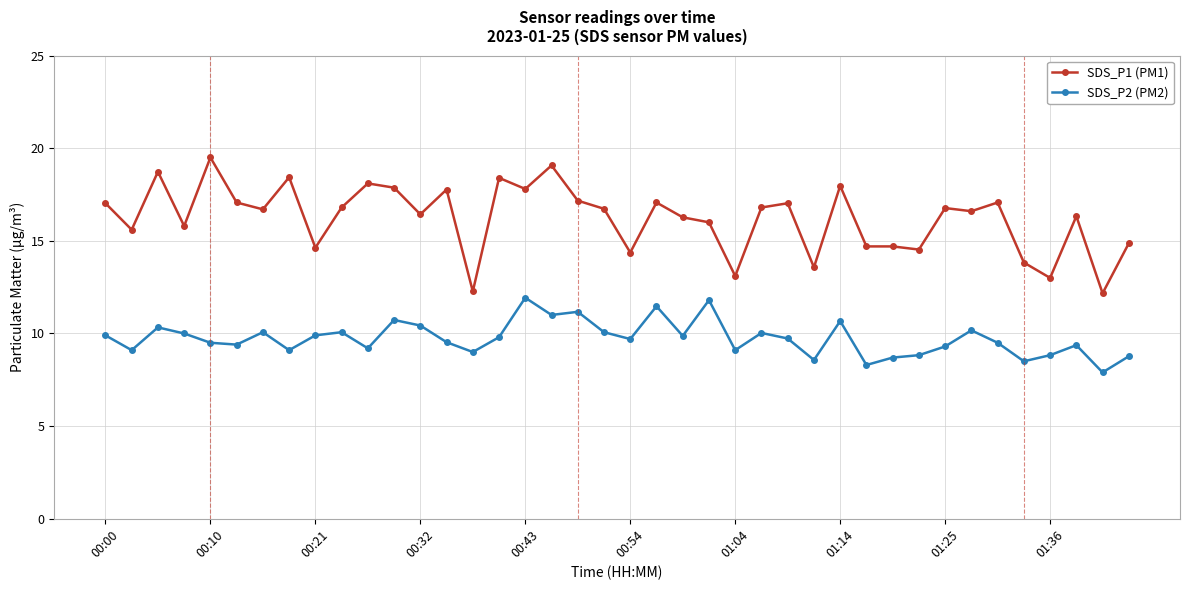

Does the chart have visible grid lines?

Yes